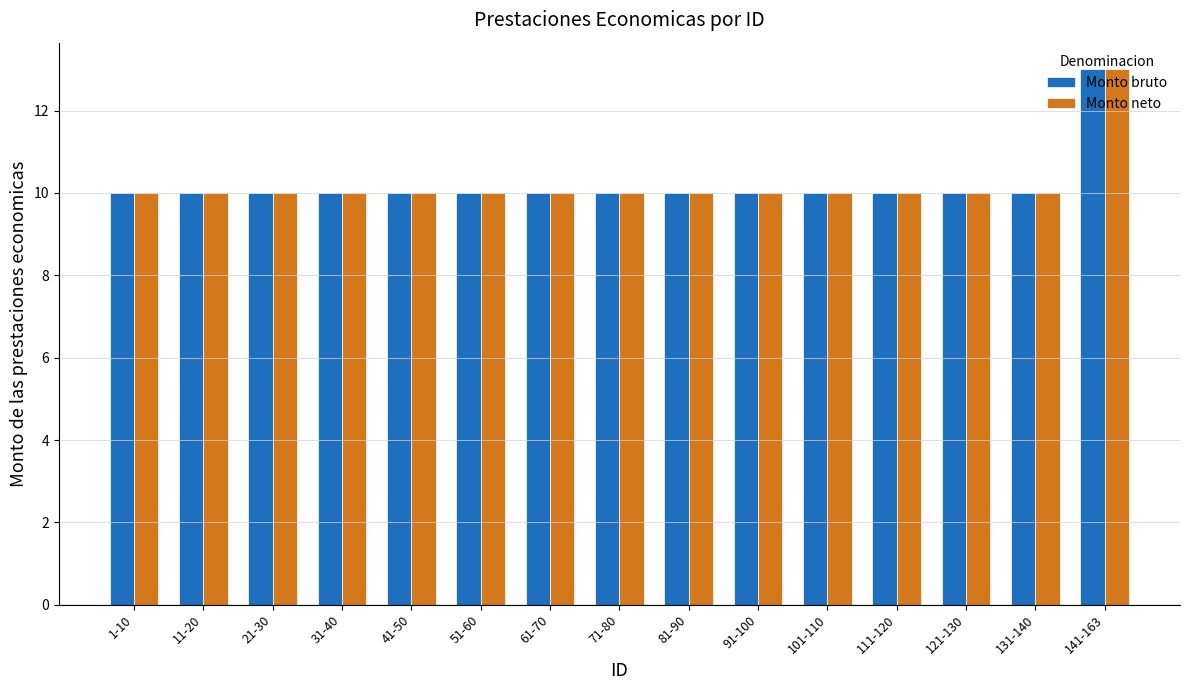

Reading left to right, extract all data points from this chart.

Monto bruto: 1-10=10	11-20=10	21-30=10	31-40=10	41-50=10	51-60=10	61-70=10	71-80=10	81-90=10	91-100=10	101-110=10	111-120=10	121-130=10	131-140=10	141-163=13
Monto neto: 1-10=10	11-20=10	21-30=10	31-40=10	41-50=10	51-60=10	61-70=10	71-80=10	81-90=10	91-100=10	101-110=10	111-120=10	121-130=10	131-140=10	141-163=13